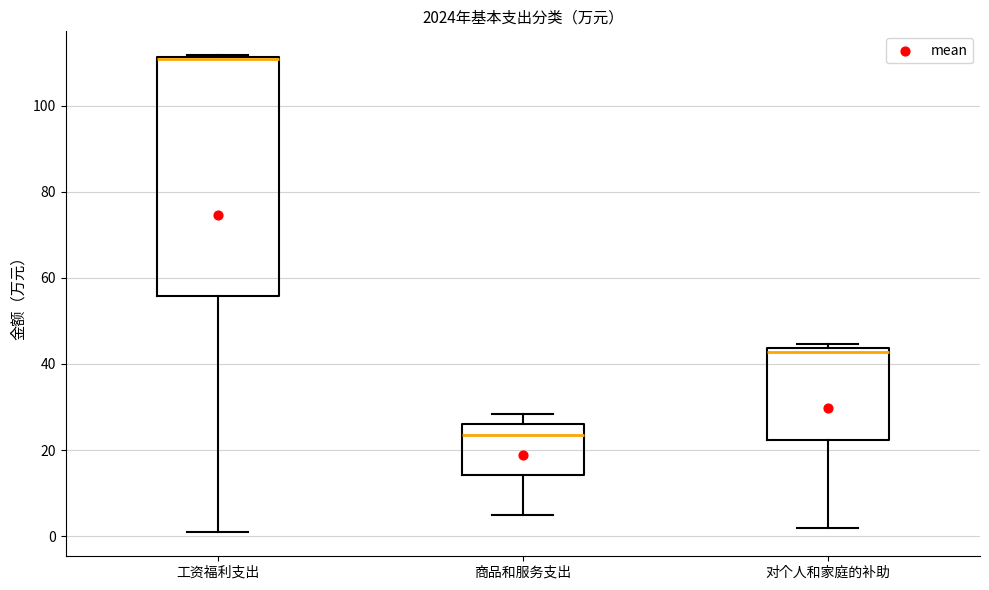

Where is the lower edge of the box for 商品和服务支出 on the y-axis? The values are not printed on the chart, so give them approximately, as read against the axis.

14